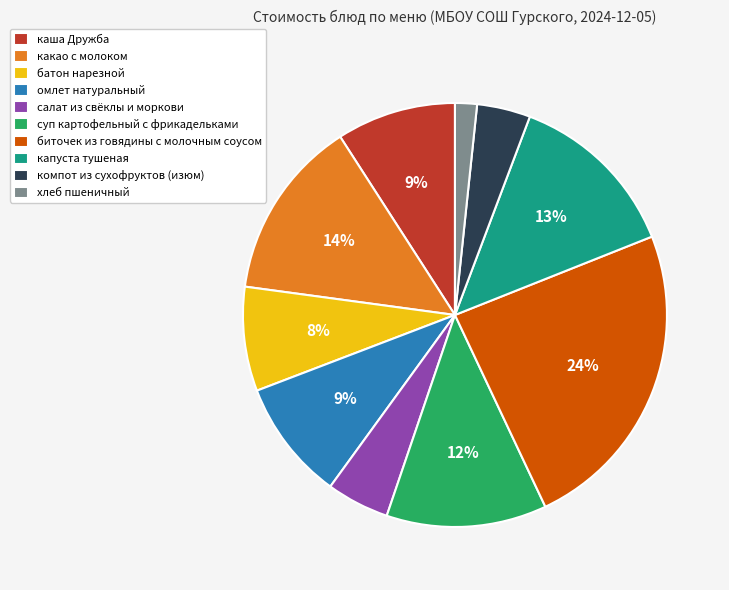

To the nearest percent, what is the difference between the капуста тушеная and каша Дружба slice percentages?

4%